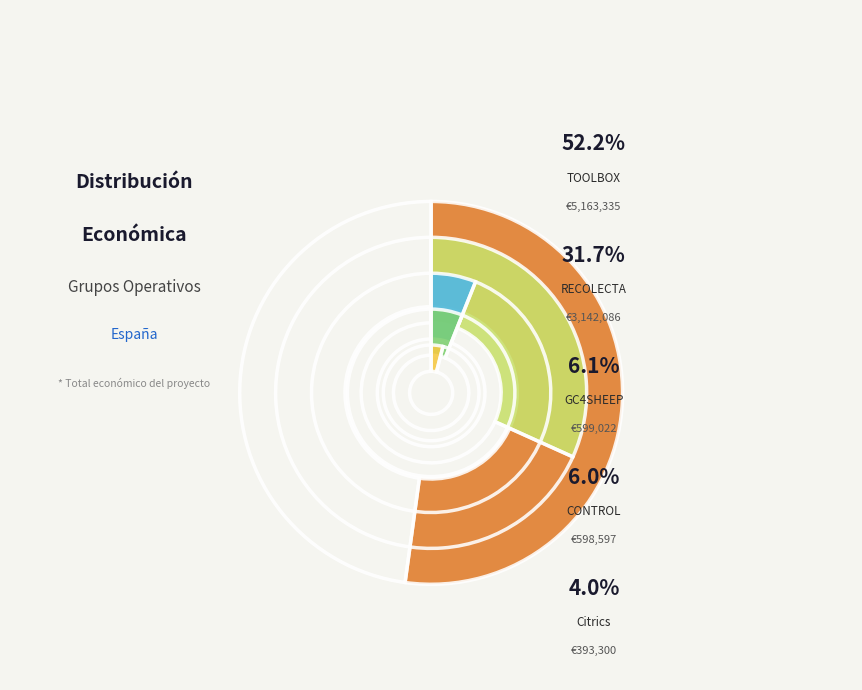

What percentage do TOOLBOX and RECOLECTA together represent?

83.9%